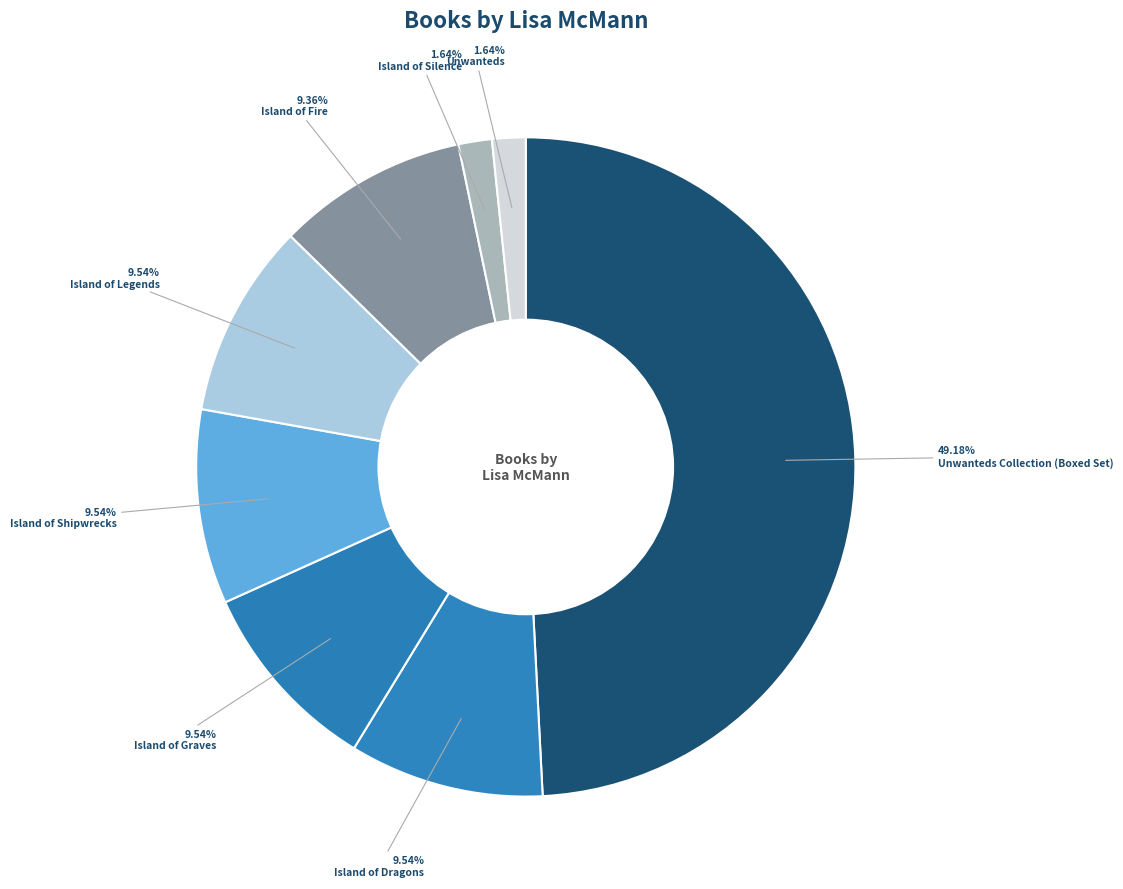

Count the number of slices in the pie.

8